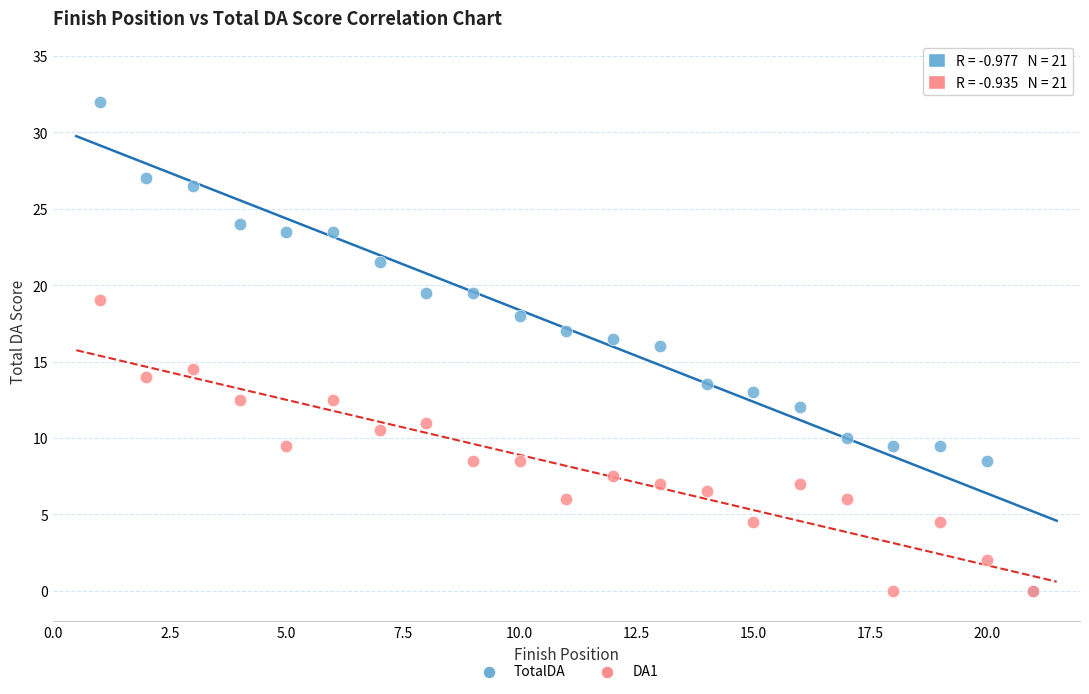

Which series has the largest Y range (max minus min)?

TotalDA